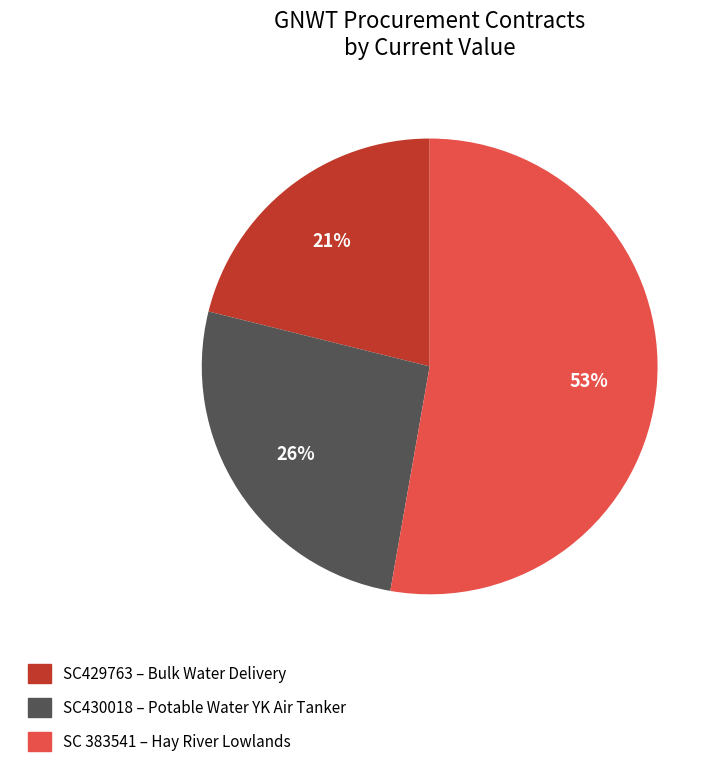

To the nearest percent, what is the difference between the largest and smallest slice percentages?

32%